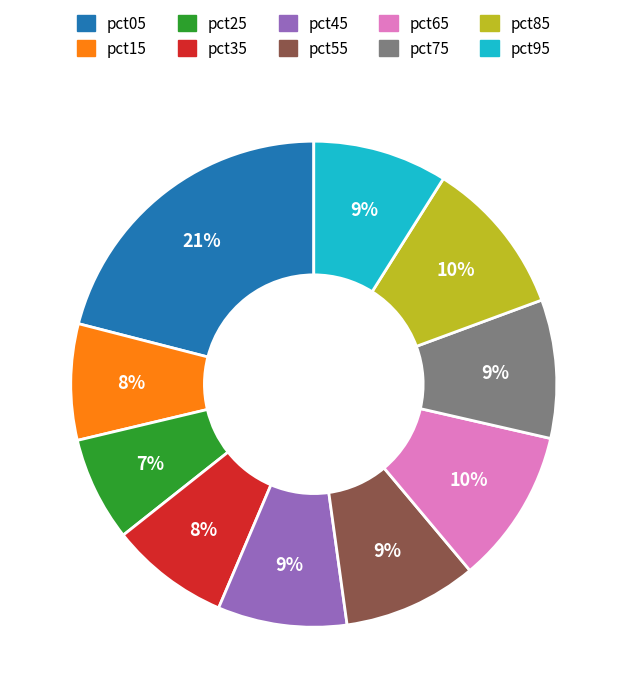

Do pct35 and pct15 together represent more than half of the pie?

No